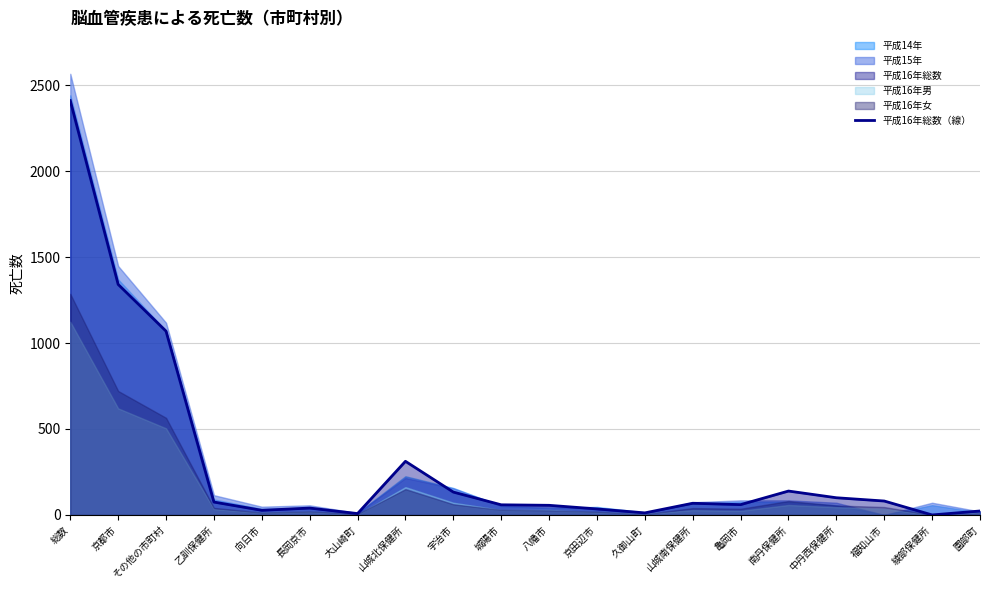

Between その他の市町村 and 中丹西保健所, which is larger?

その他の市町村